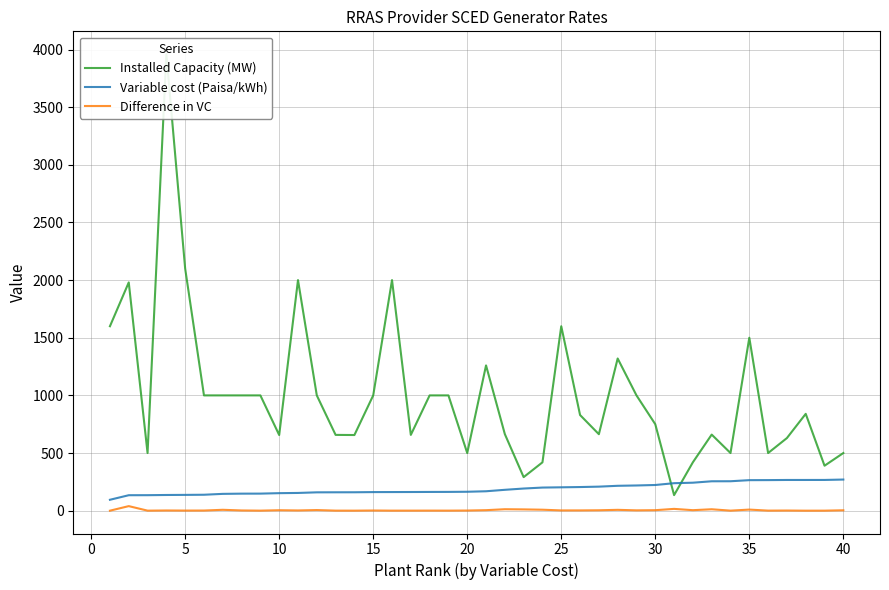

True or false: Difference in VC and Variable cost (Paisa/kWh) cross at least once.

False